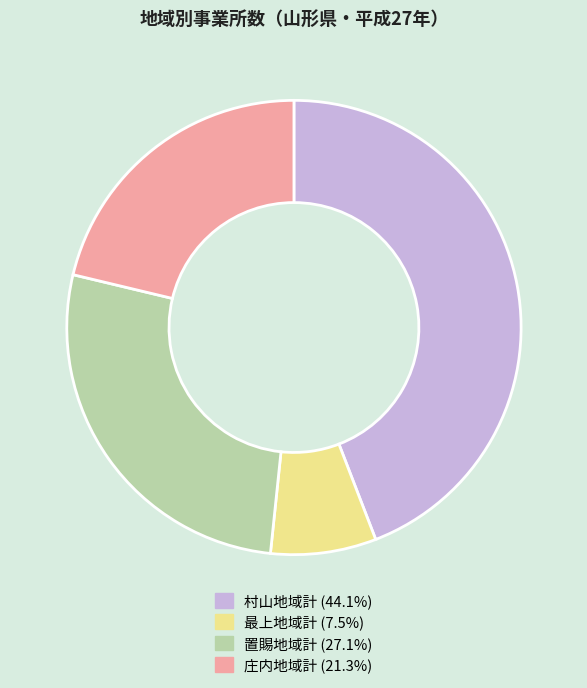

Between 最上地域計 and 村山地域計, which is larger?

村山地域計